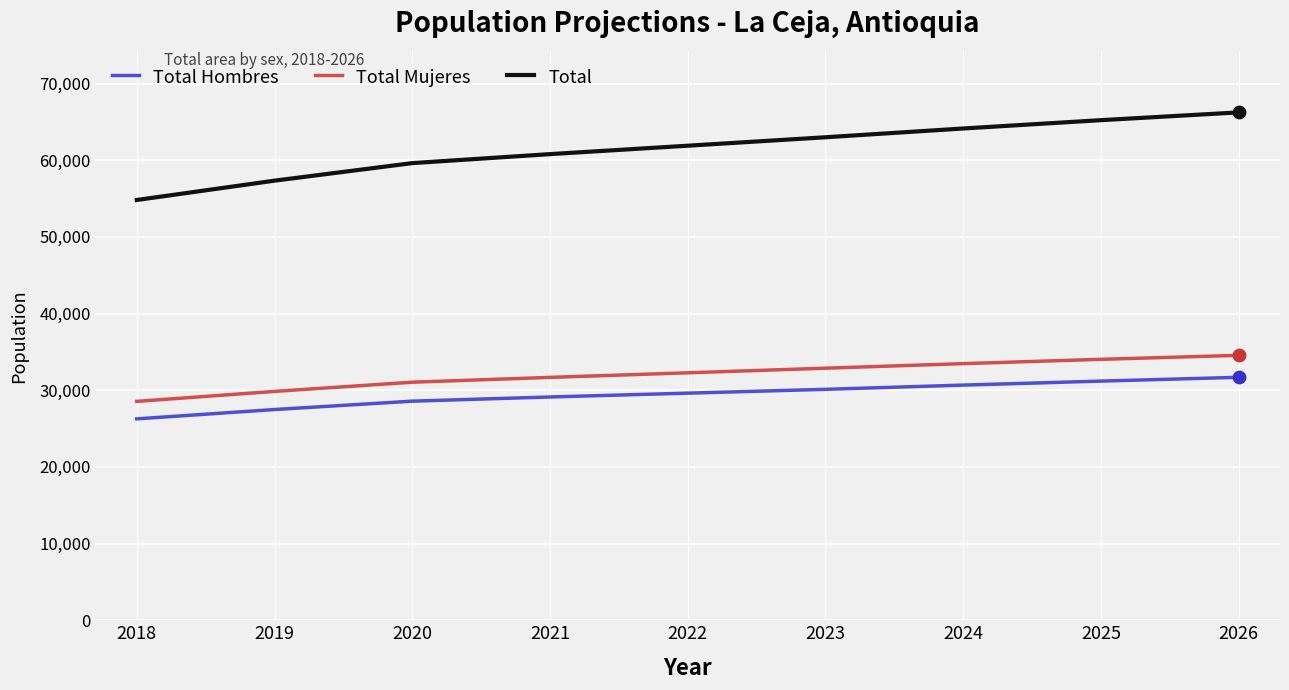

Is the value of Total at 2024 greater than the value of Total Mujeres at 2022?

Yes